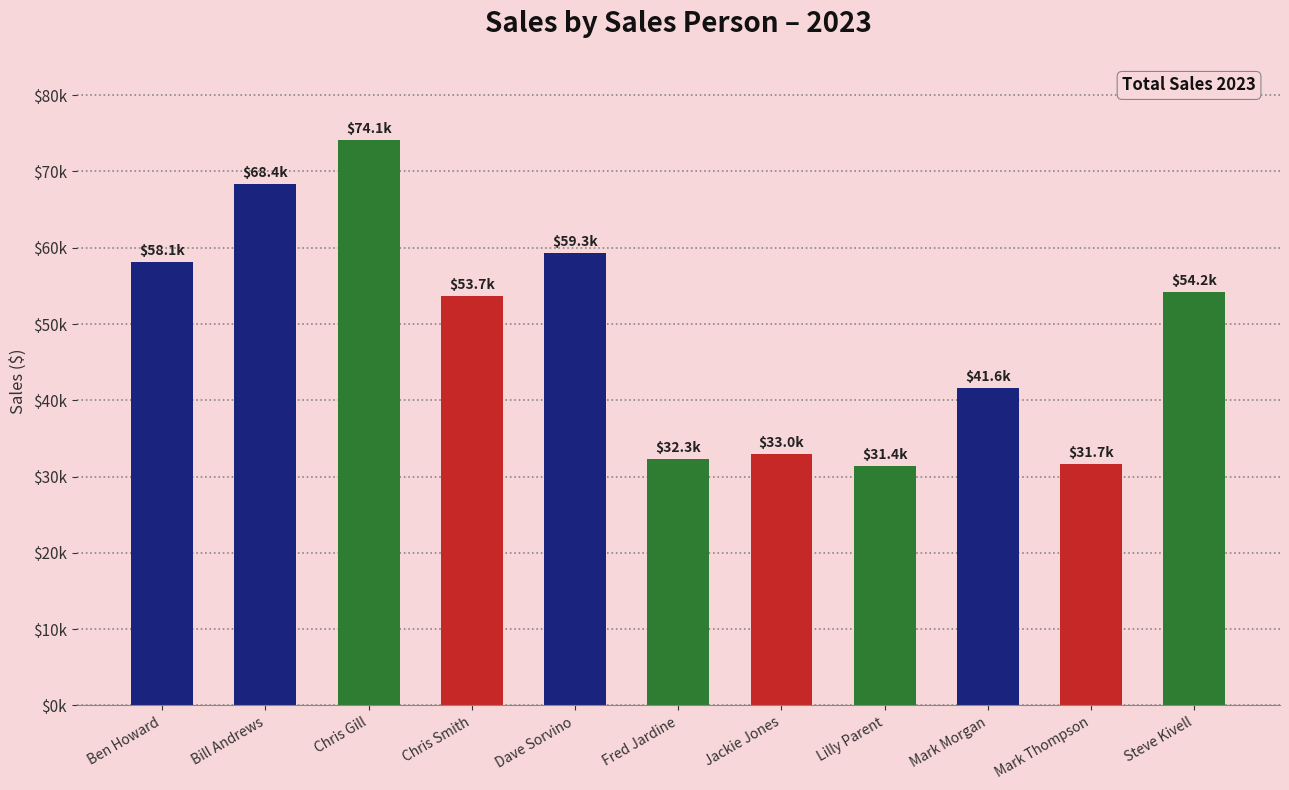

What is the ratio of the value at Mark Thompson to the value at Ben Howard?

0.5